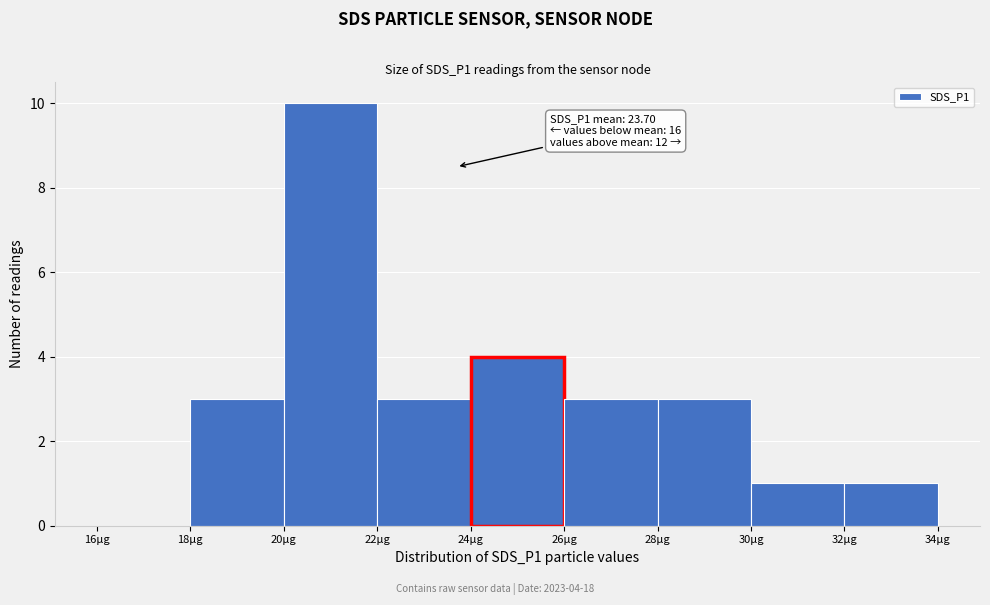

Over which range of the x-axis is the bar tallest?

20 to 22